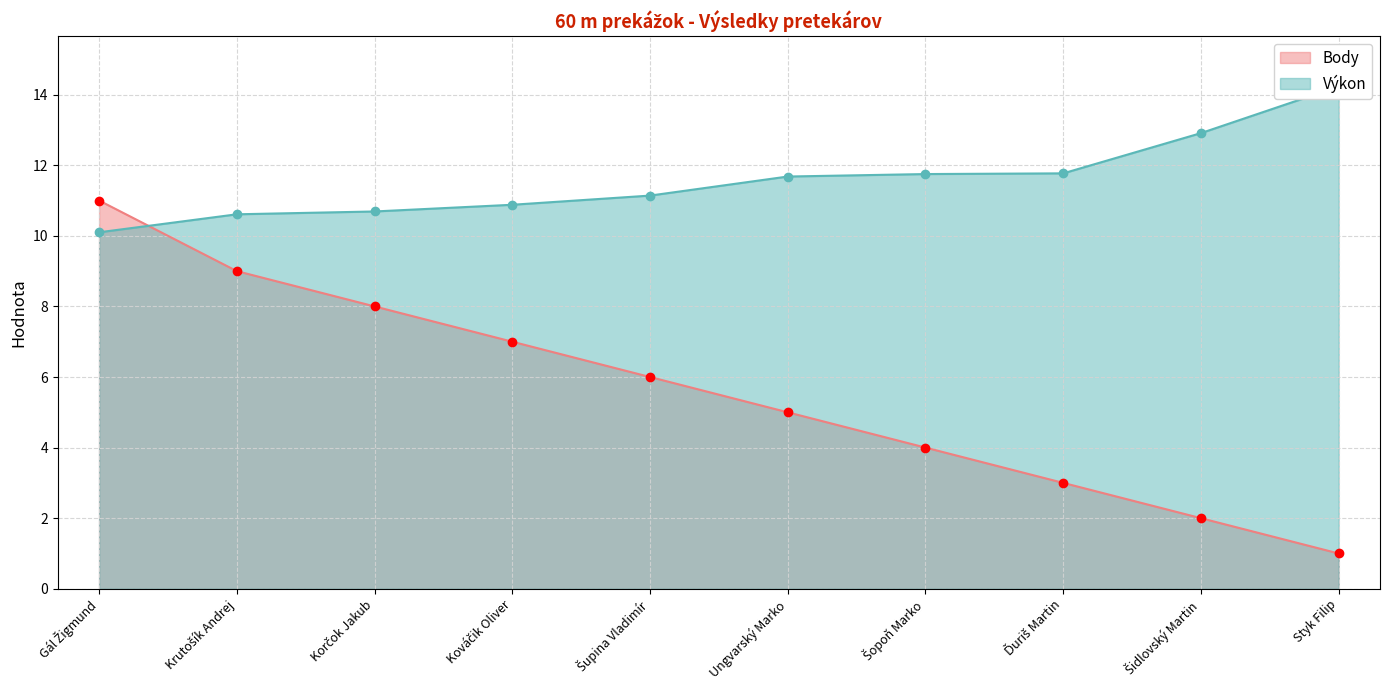

The Výkon series shows 2.1 at Krutošík Andrej. True or false?

False